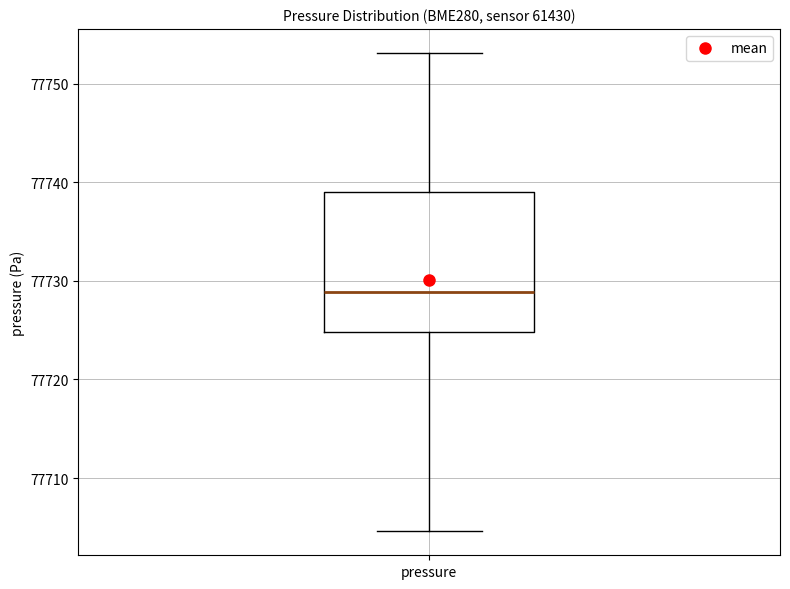

Read this box plot against the y-axis: the position of the median line, the range covered by the box, and the ends of both whiskers. The values are not printed on the chart, so give them approximately, as read against the axis.

median 77729, box 77725 to 77739, whiskers 77705 to 77753